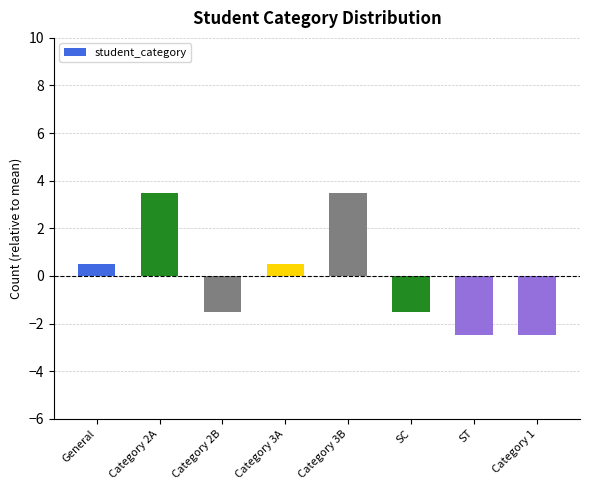

Where does the data first go above 0?

General